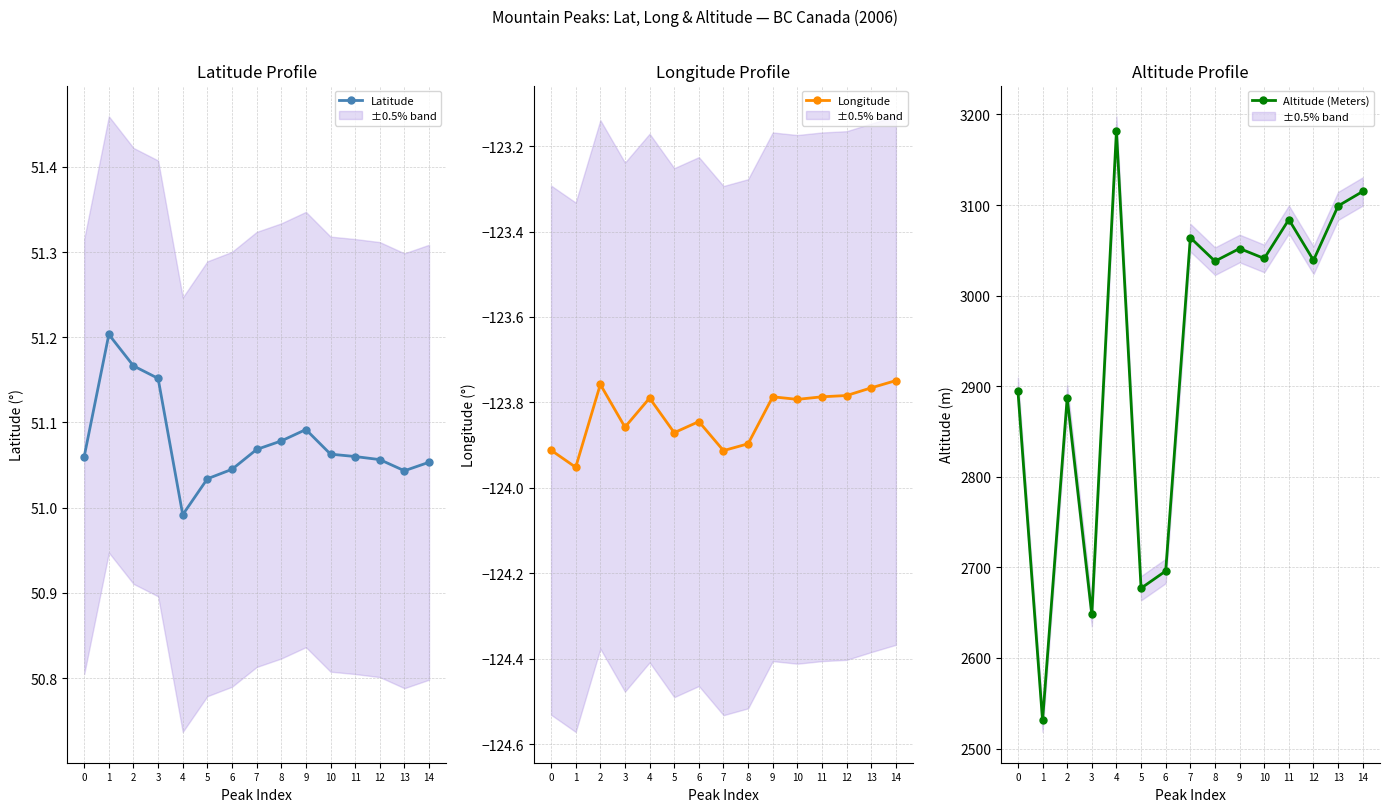

What value does the Longitude series have at 4?

-123.8